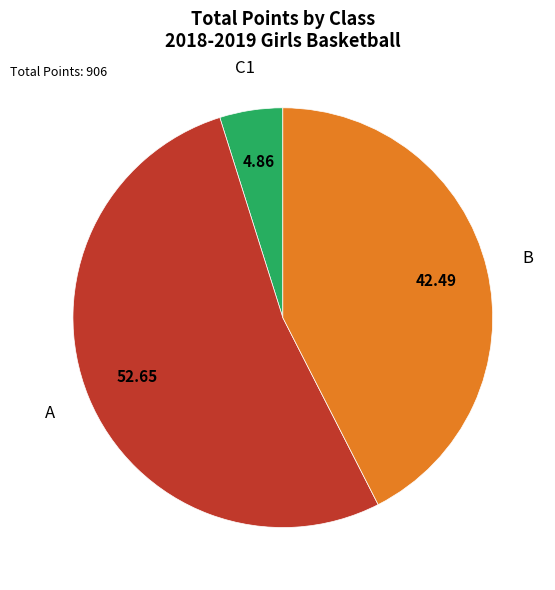

Does any single category account for the majority?

Yes